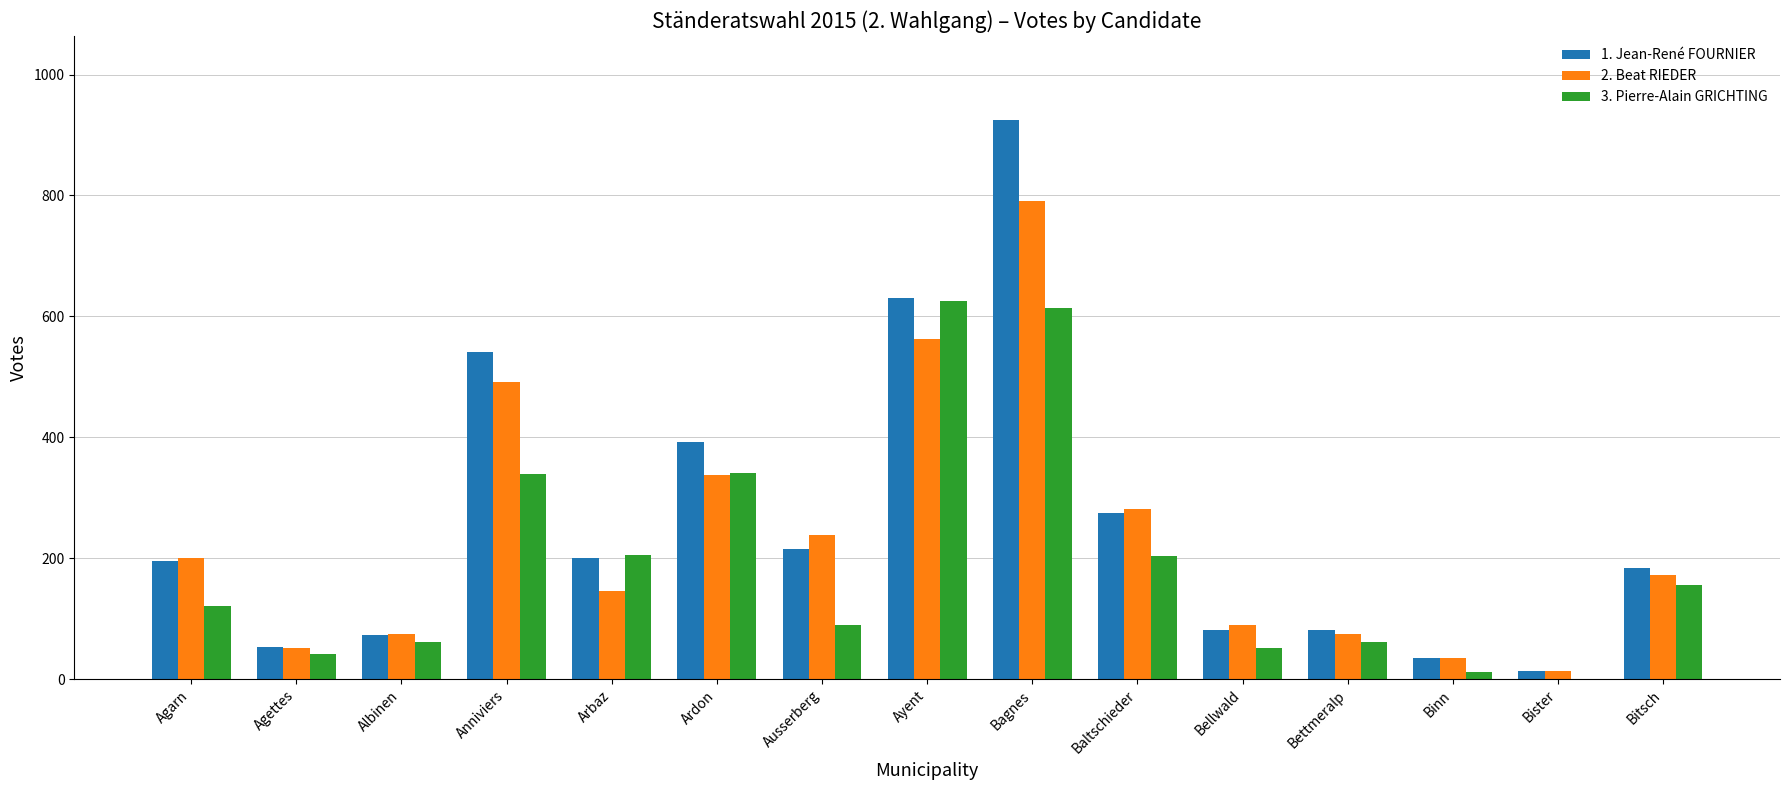

What is the total value across all series at Albinen?

210